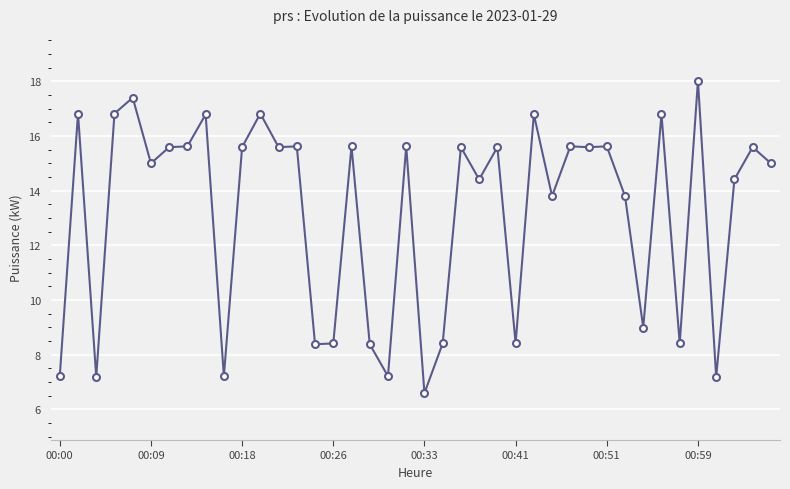

What is the value of the 16th point from the left?

8.4